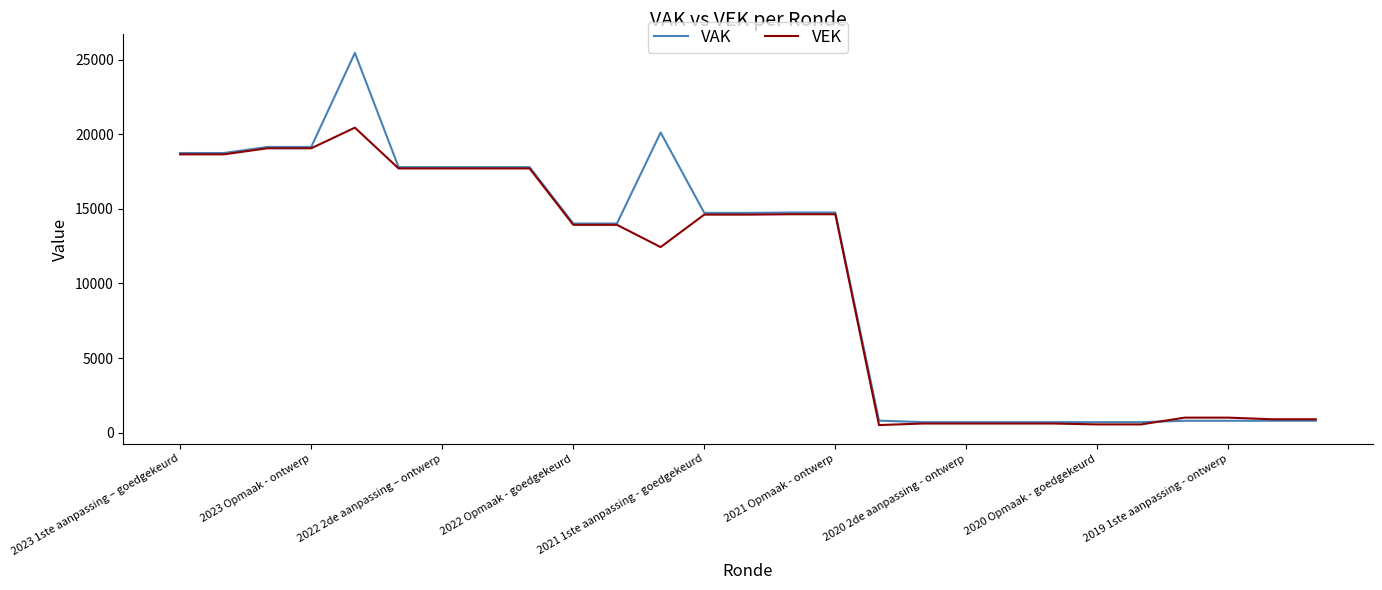

What is the greatest value displayed?

25440